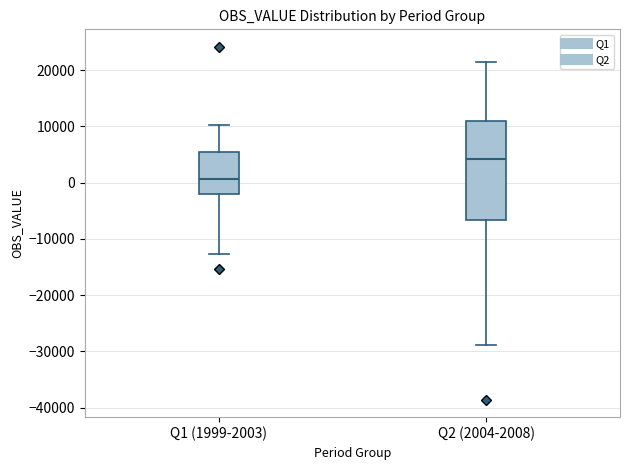

Reading left to right, transcribe this box plot: for each box, give where its median line is, the range the box spans, and where its two whiskers end, as read against the y-axis. The values are not printed on the chart, so give them approximately, as read against the axis.

Q1 (1999-2003): median 1000, box -2000 to 5000, whiskers -13000 to 10000
Q2 (2004-2008): median 4000, box -7000 to 11000, whiskers -29000 to 21000